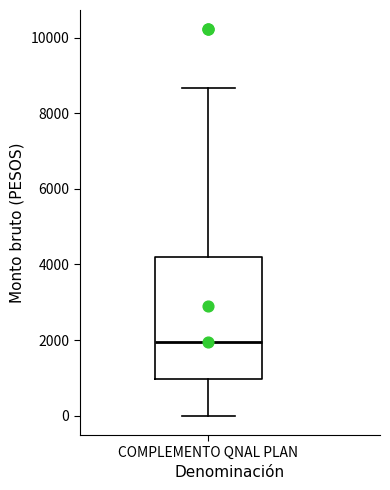

Where is the lower edge of the box for COMPLEMENTO QNAL PLAN on the y-axis? The values are not printed on the chart, so give them approximately, as read against the axis.

1000